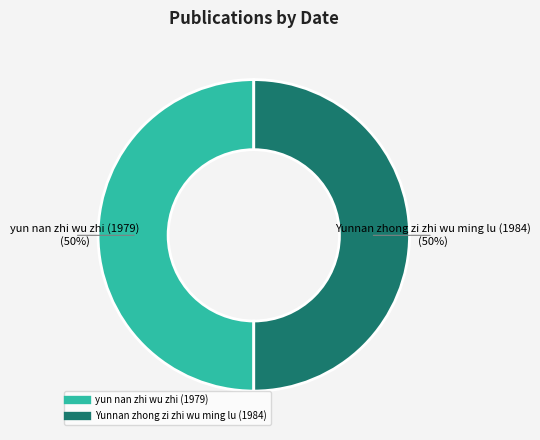

Do yun nan zhi wu zhi (1979) and Yunnan zhong zi zhi wu ming lu (1984) together represent more than half of the pie?

Yes